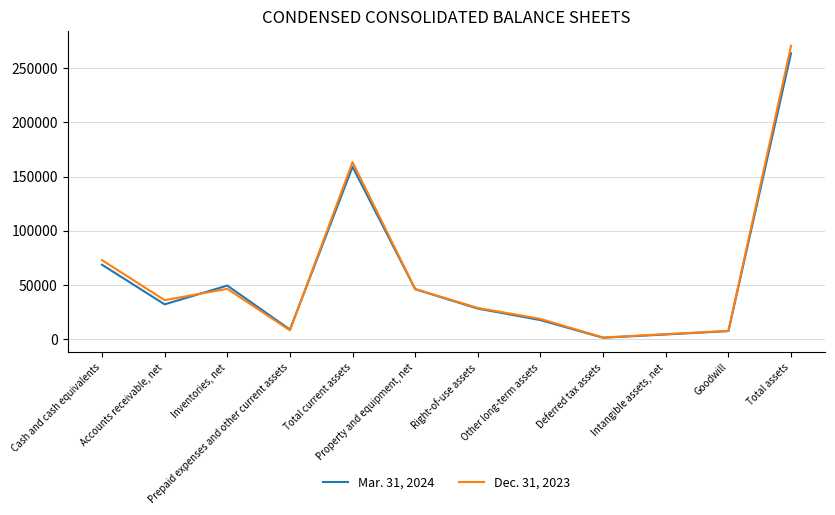

Does the chart have visible grid lines?

Yes